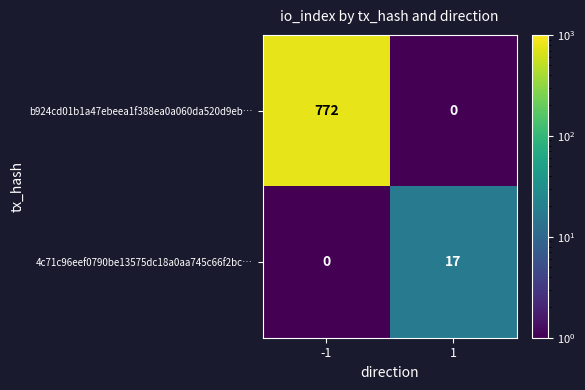

What is the difference between the highest and lowest values at 1?

17